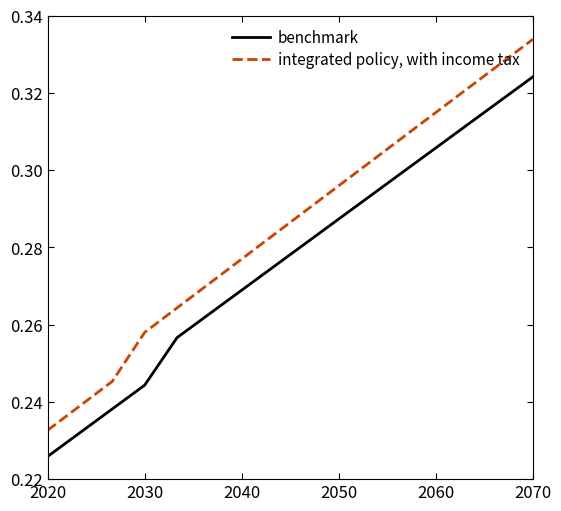

Which series has the largest total across all categories?

integrated policy, with income tax